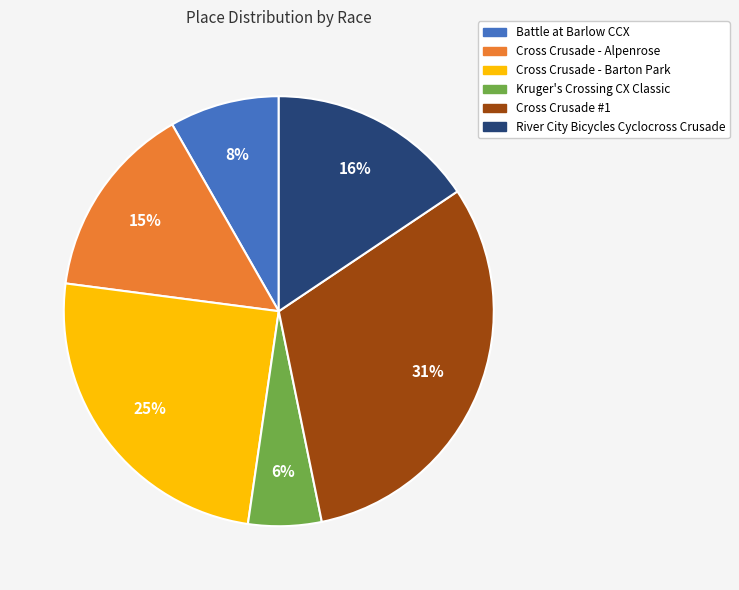

To the nearest percent, what percentage of the pie is Kruger's Crossing CX Classic?

6%